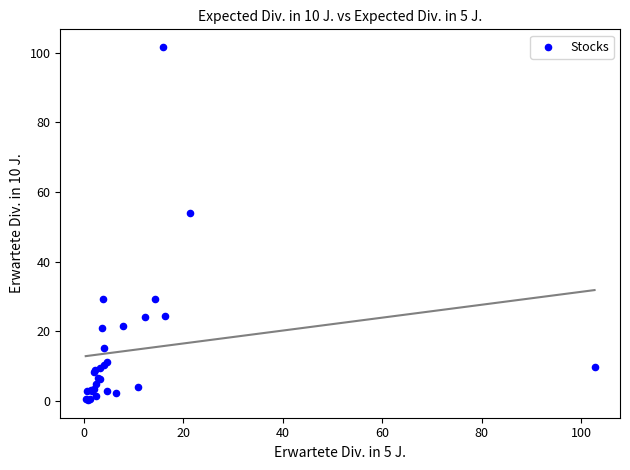

What Y value in the scatter plot is closest to 50?

53.9